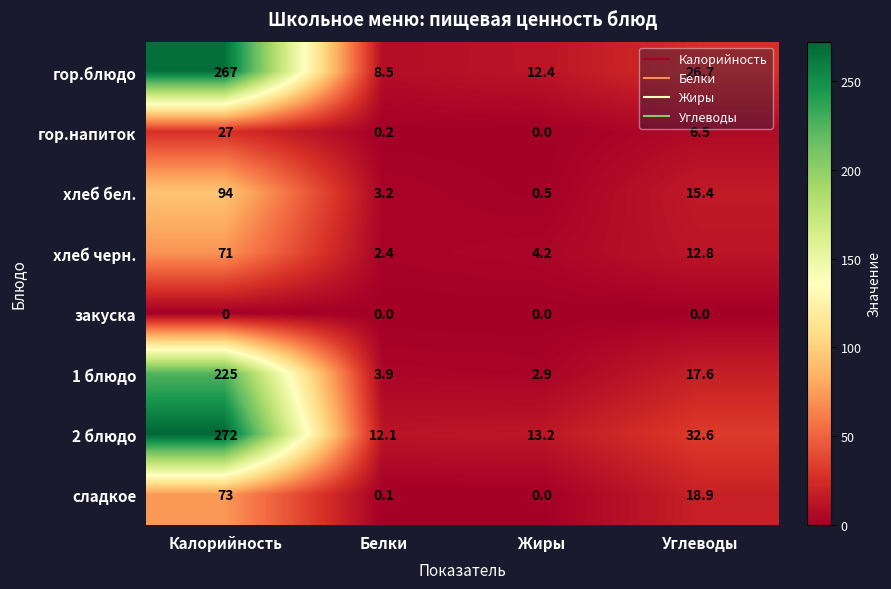

Where is хлеб бел. nearest to the value 47?

Углеводы